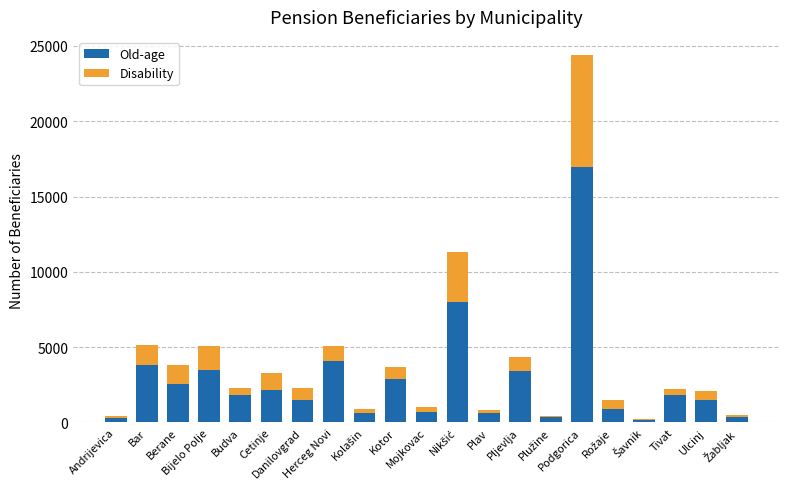

At which label does Old-age first exceed 1802?

Bar